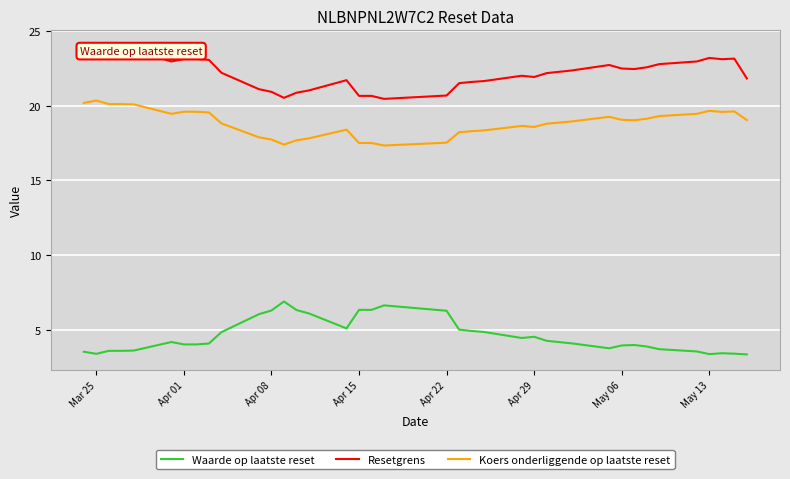

Which series has the largest total across all categories?

Resetgrens